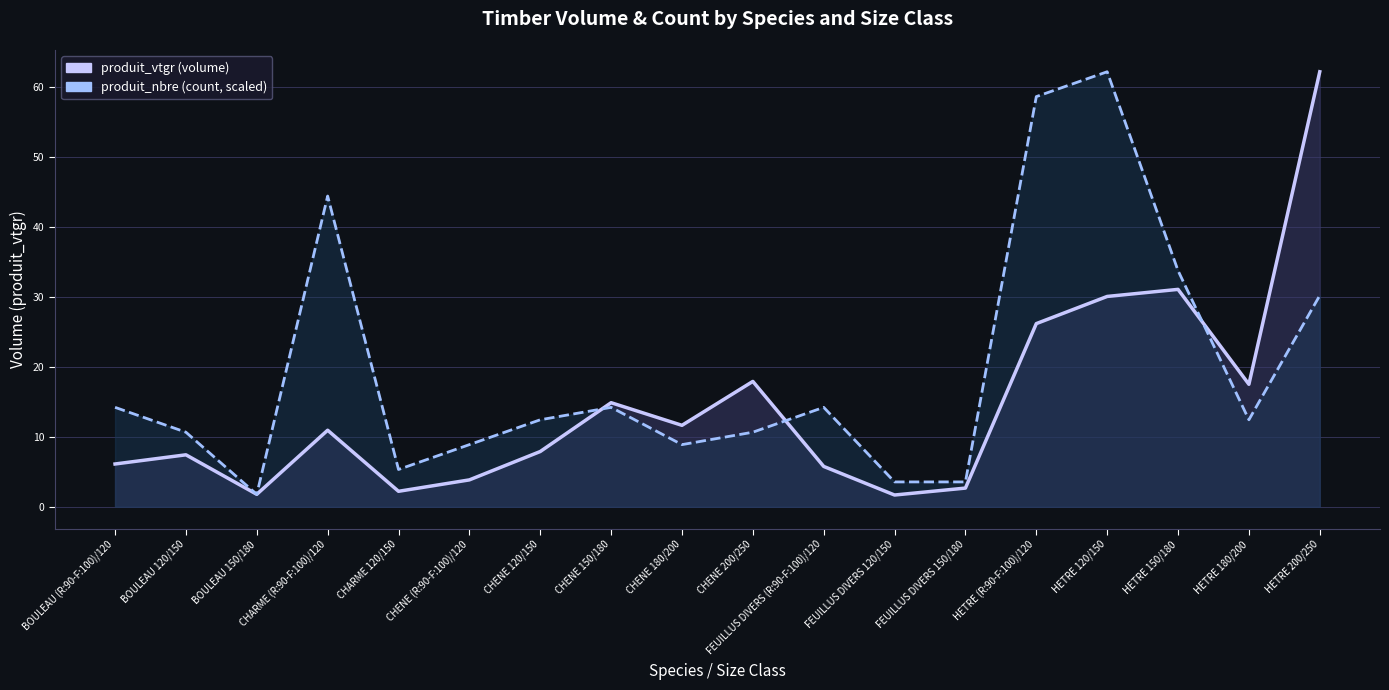

List the series in order of their peak value, lowest first.

produit_vtgr, produit_nbre